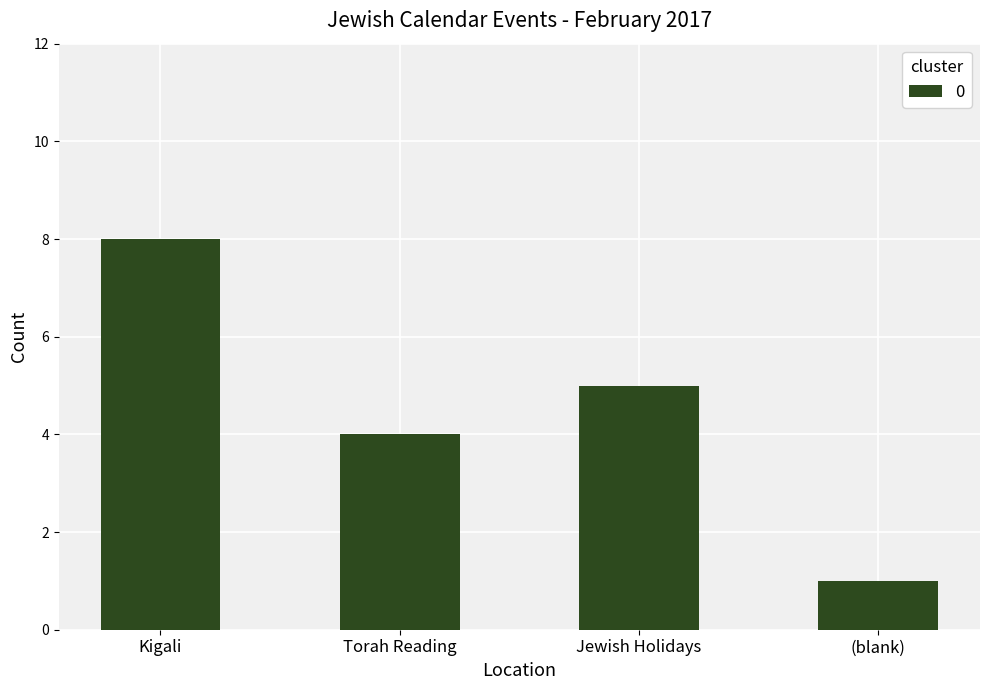

Which has a higher value, Kigali or Jewish Holidays?

Kigali